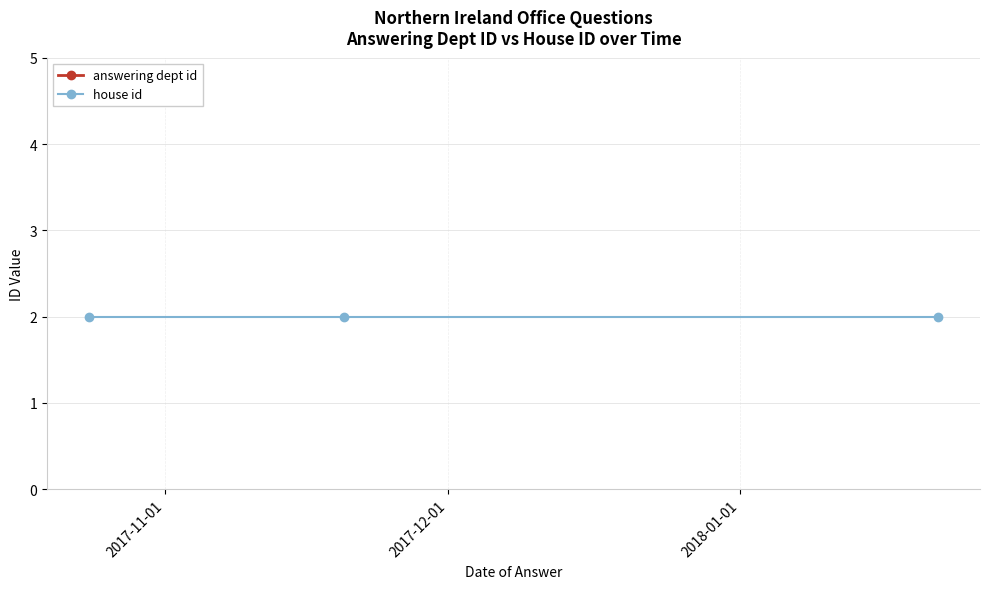

The value of house id at 2017-11-01 is 4. True or false?

False